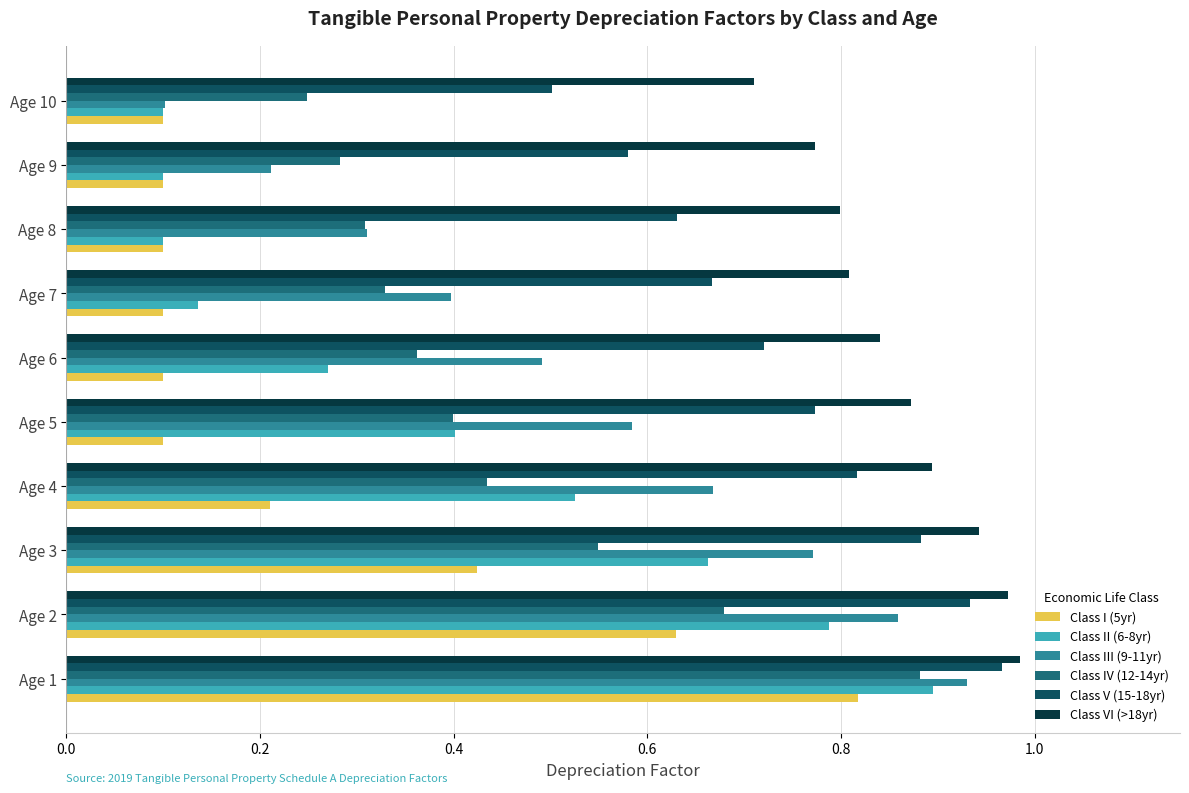

Rank the categories by Class V (15-18yr) value from lowest to highest.

Age 10, Age 9, Age 8, Age 7, Age 6, Age 5, Age 4, Age 3, Age 2, Age 1